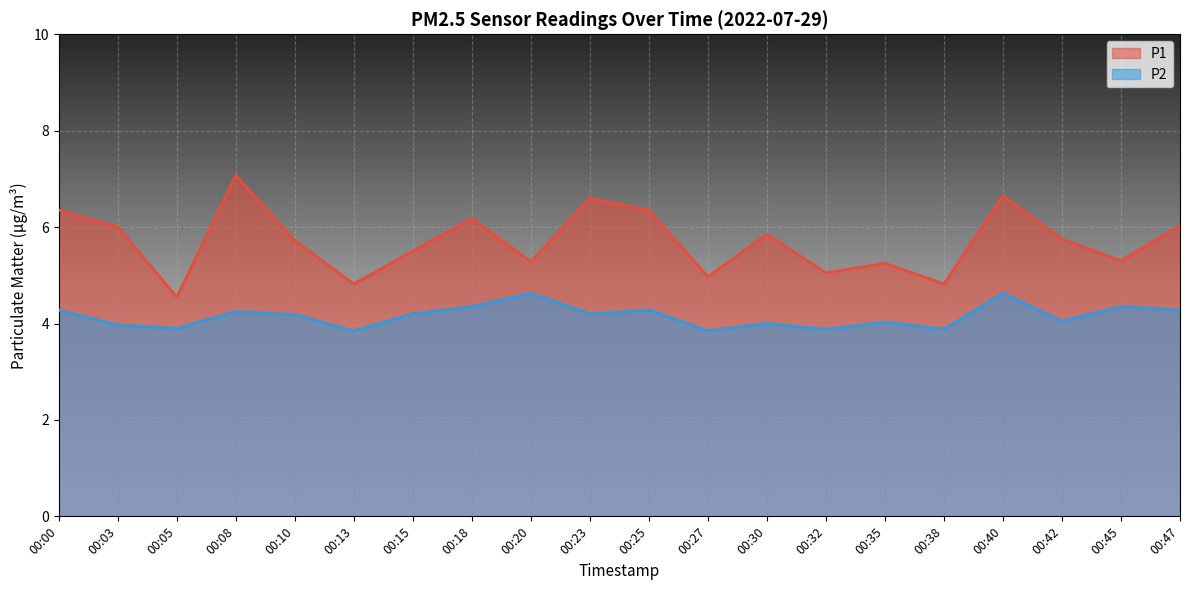

What is the value of the P2 point at the 1st from the left?

4.3